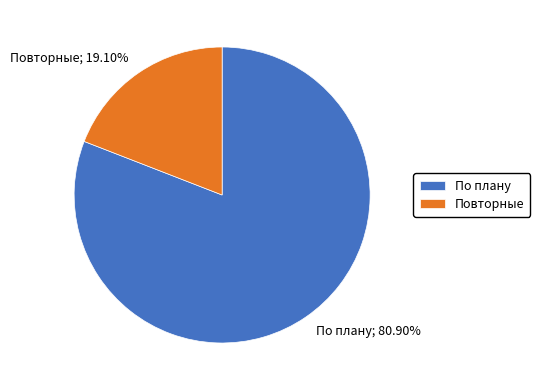

Do Повторные and По плану together represent more than half of the pie?

Yes